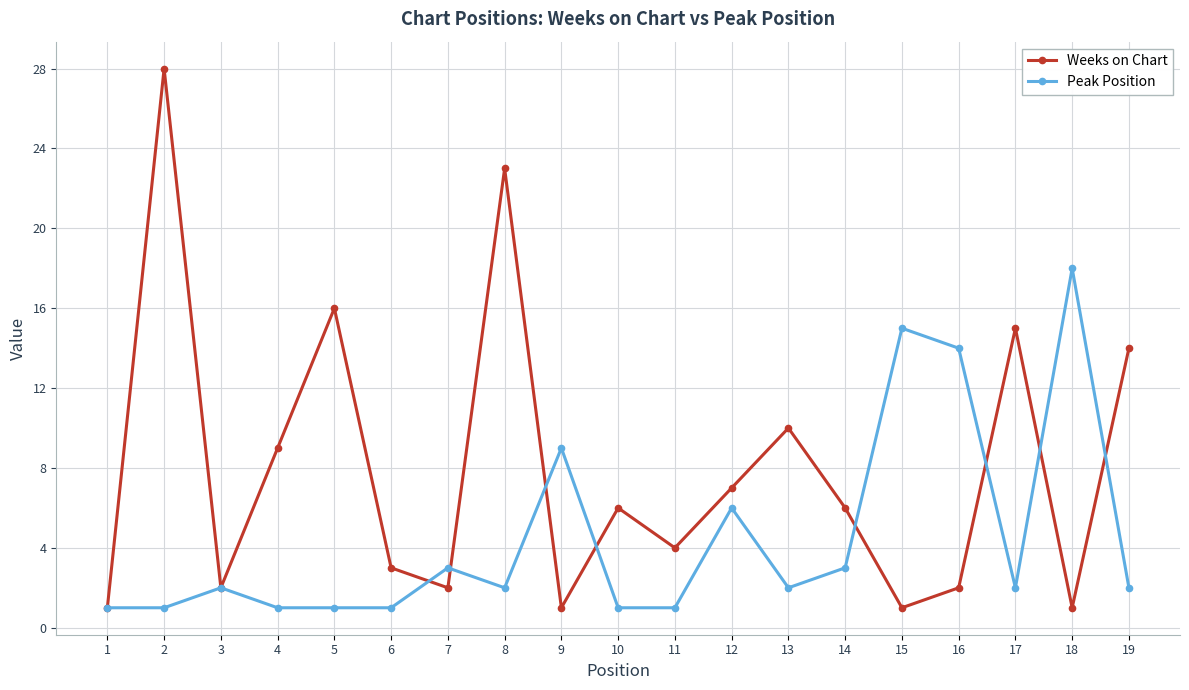

Is the value of Weeks on Chart at 10 greater than the value of Peak Position at 14?

Yes